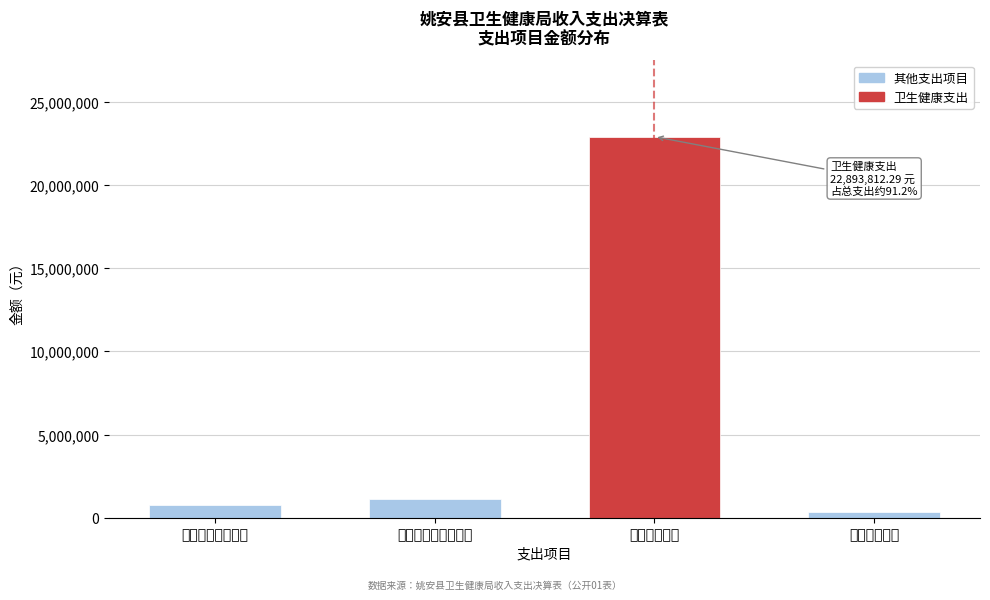

Reading right to left, extract all data points from this chart.

住房保障支出=315561.0	卫生健康支出=22893812.3	社会保障和就业支出=1138344.7	一般公共服务支出=751550.0